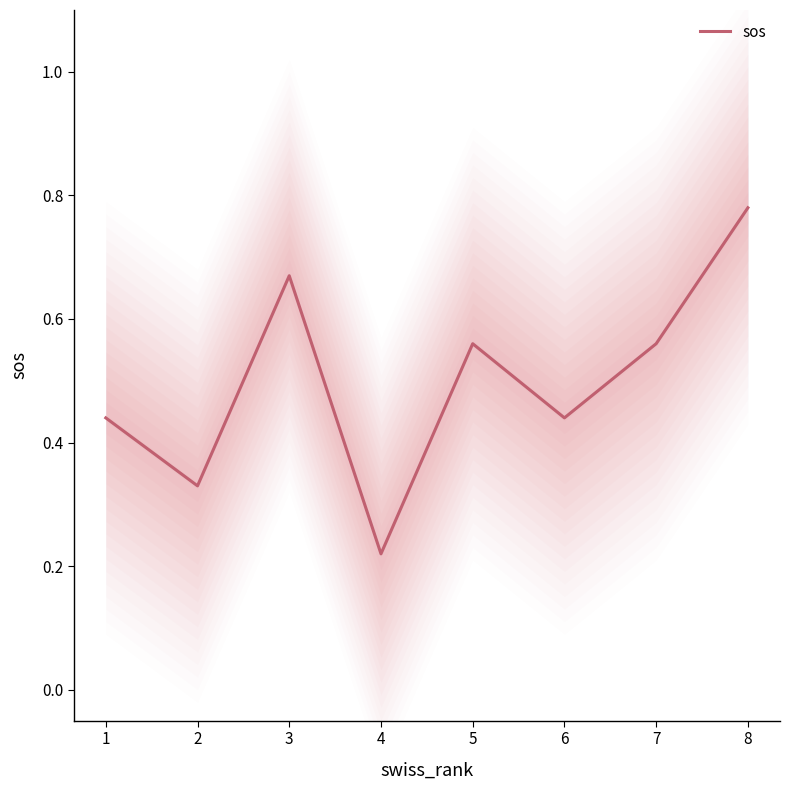

Where is the first local minimum?

2